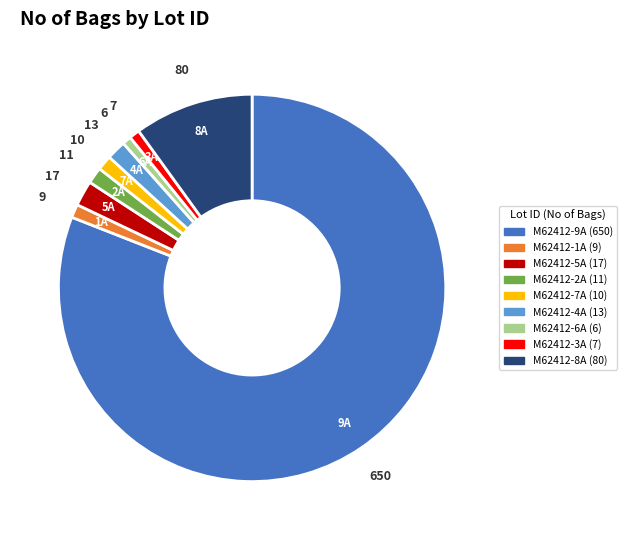

True or false: M62412-2A accounts for 1% of the total.

True